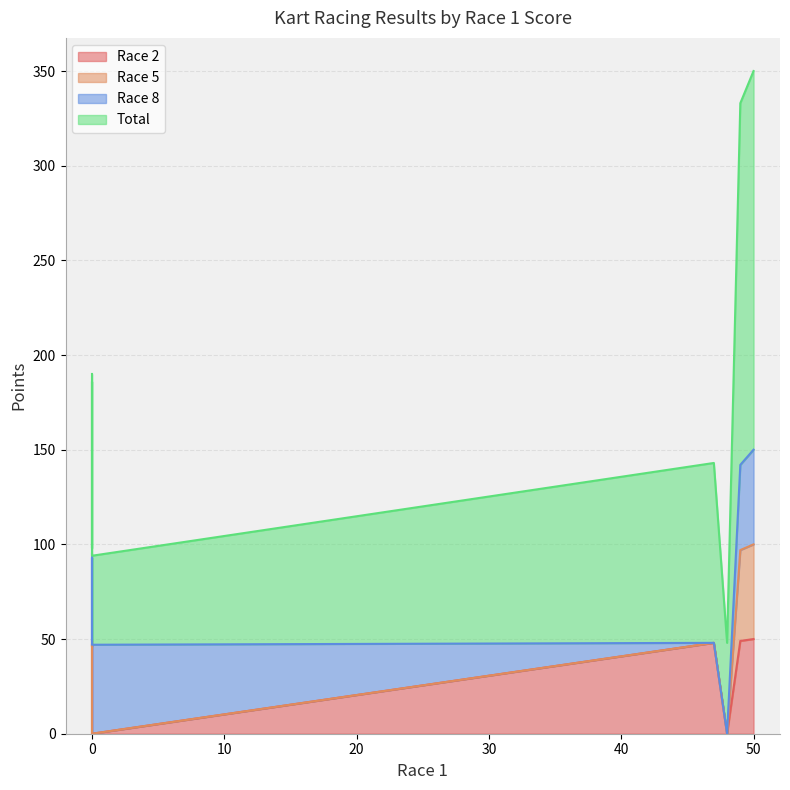

What is the maximum value for Race 2?

50